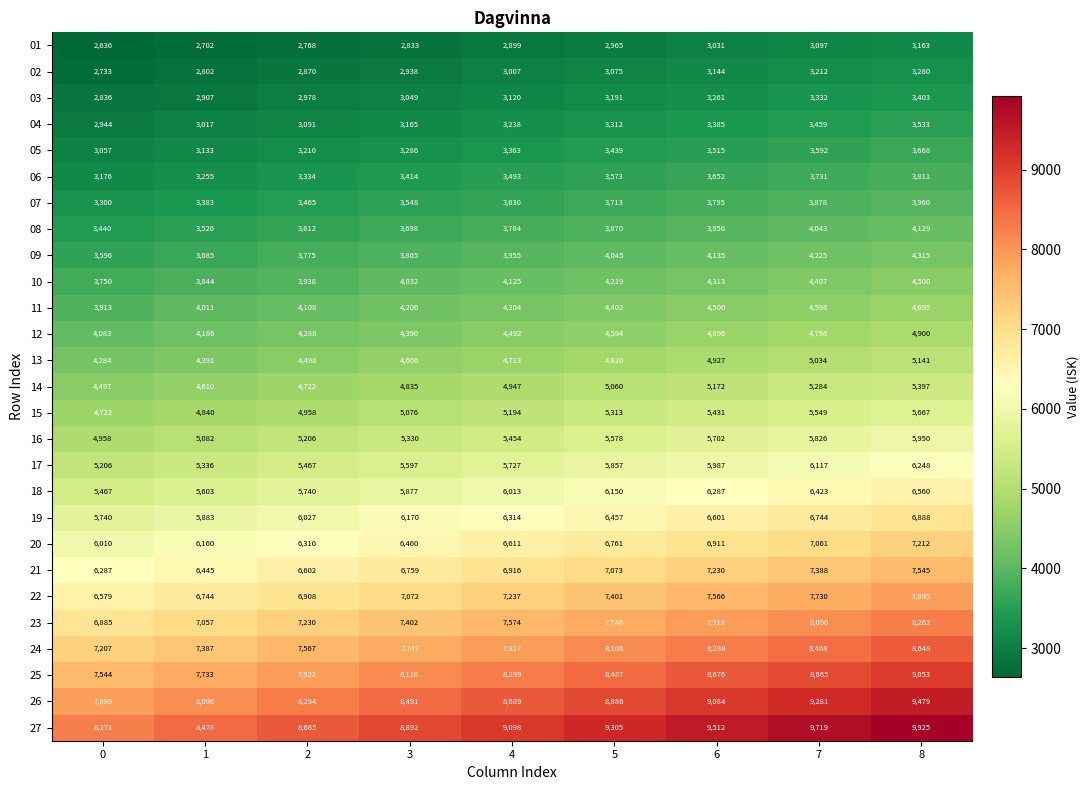

At 8, list the series in order from largest to smallest.

27, 26, 25, 24, 23, 22, 21, 20, 19, 18, 17, 16, 15, 14, 13, 12, 11, 10, 09, 08, 07, 06, 05, 04, 03, 02, 01